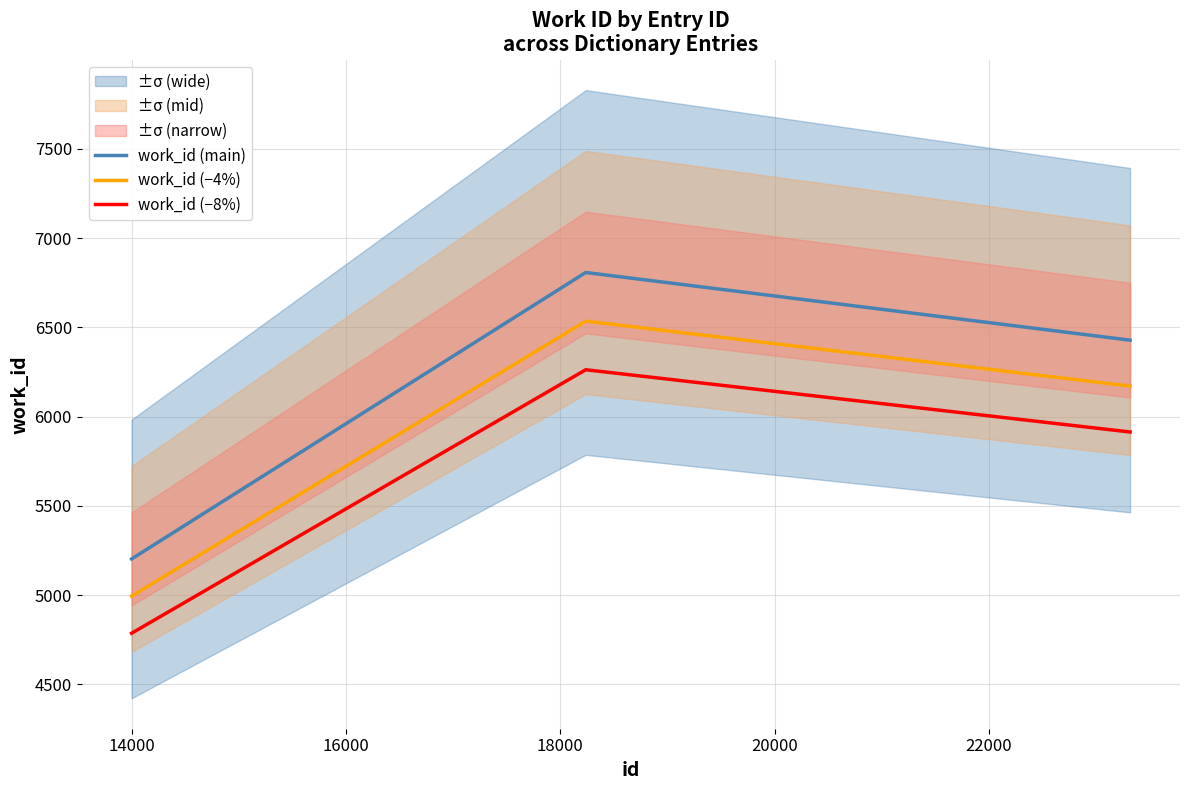

List the labels in order of value, smallest first.

13998, 23319, 18237